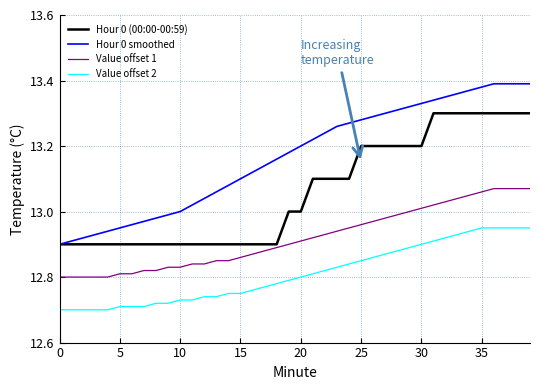

How many categories are shown in the chart?

40